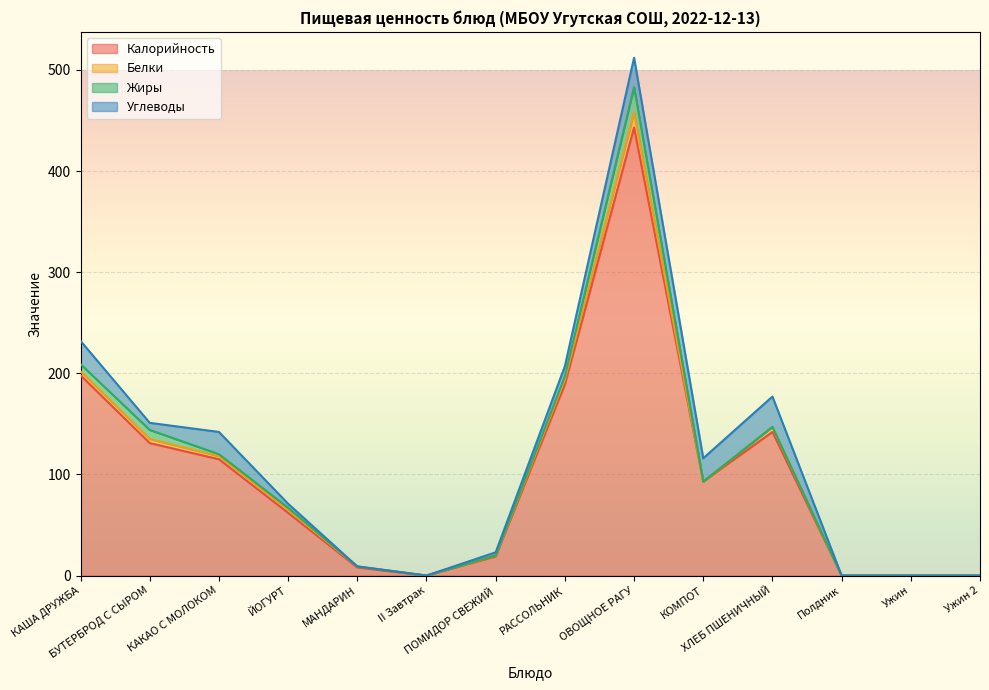

Between which two adjacent categories do Жиры and Белки first intersect?

БУТЕРБРОД С СЫРОМ and КАКАО С МОЛОКОМ